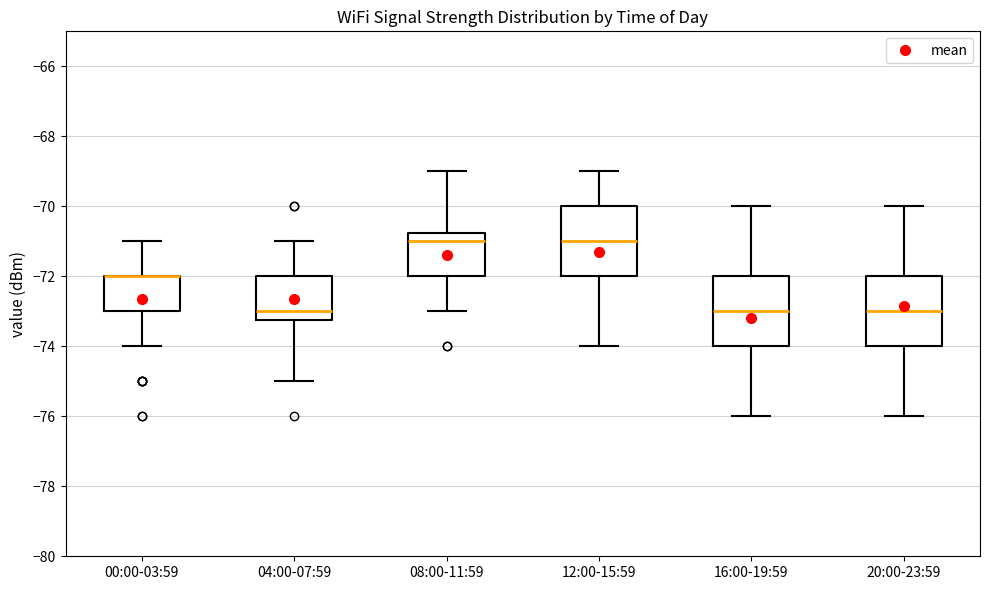

Reading left to right, read every box against the y-axis: the position of its median line, the range the box covers, and the ends of its whiskers. The values are not printed on the chart, so give them approximately, as read against the axis.

00:00-03:59: median -72.0 (drawn on the box's upper edge), box -73.0 to -72.0, whiskers -74.0 to -71.0
04:00-07:59: median -73.0, box -73.2 to -72.0, whiskers -75.0 to -71.0
08:00-11:59: median -71.0, box -72.0 to -70.8, whiskers -73.0 to -69.0
12:00-15:59: median -71.0, box -72.0 to -70.0, whiskers -74.0 to -69.0
16:00-19:59: median -73.0, box -74.0 to -72.0, whiskers -76.0 to -70.0
20:00-23:59: median -73.0, box -74.0 to -72.0, whiskers -76.0 to -70.0